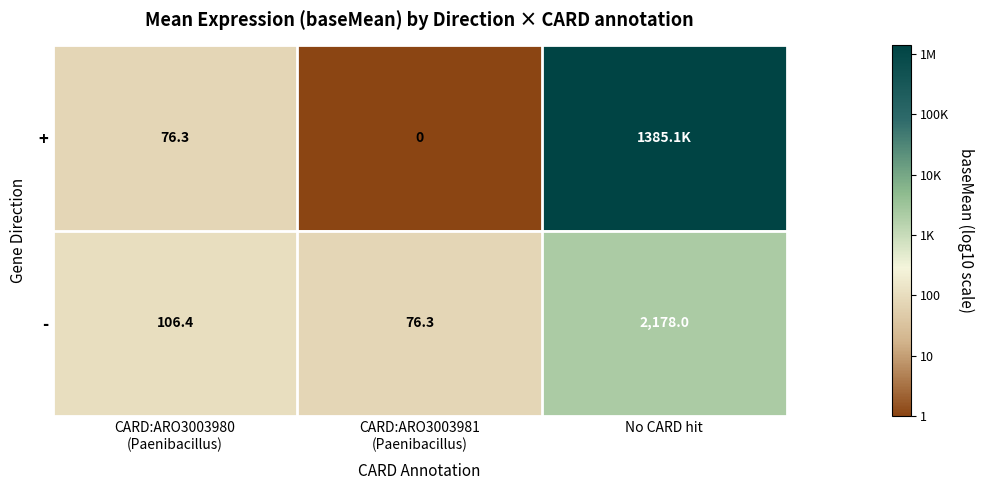

The value of + at No CARD hit is 10.8. True or false?

False